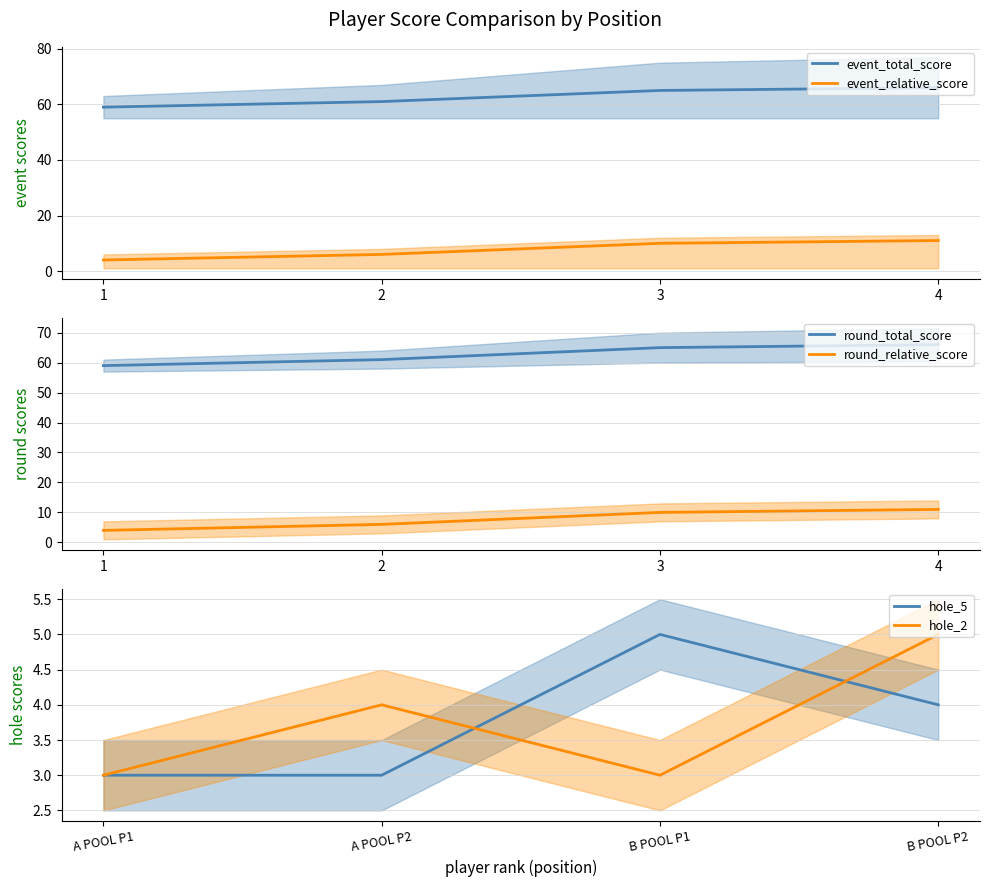

Is the value of event_total_score at 1 greater than the value of event_relative_score at 2?

Yes